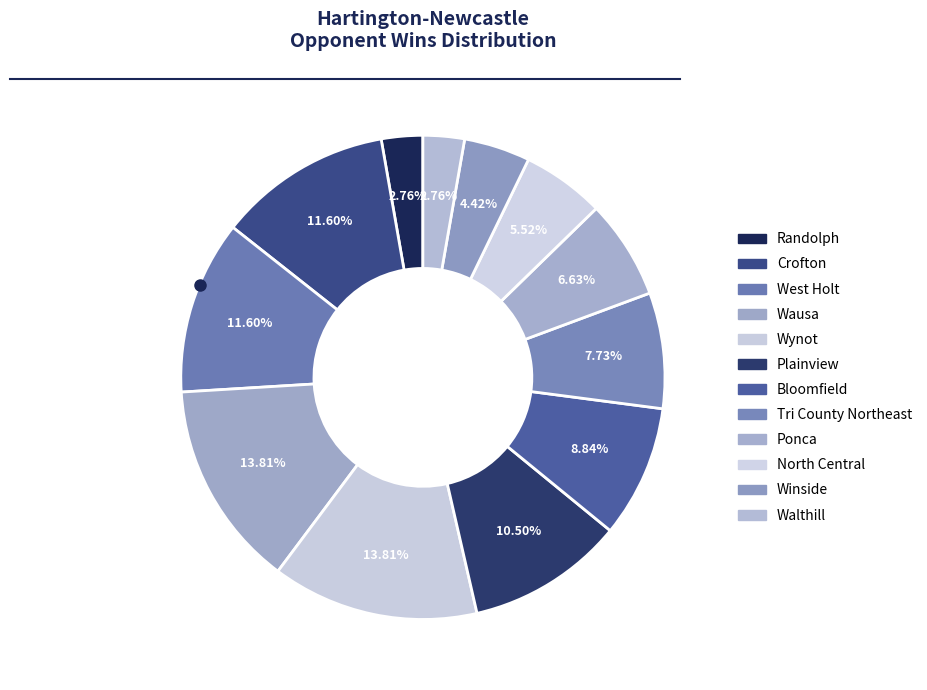

How many slices are in this pie chart?

12